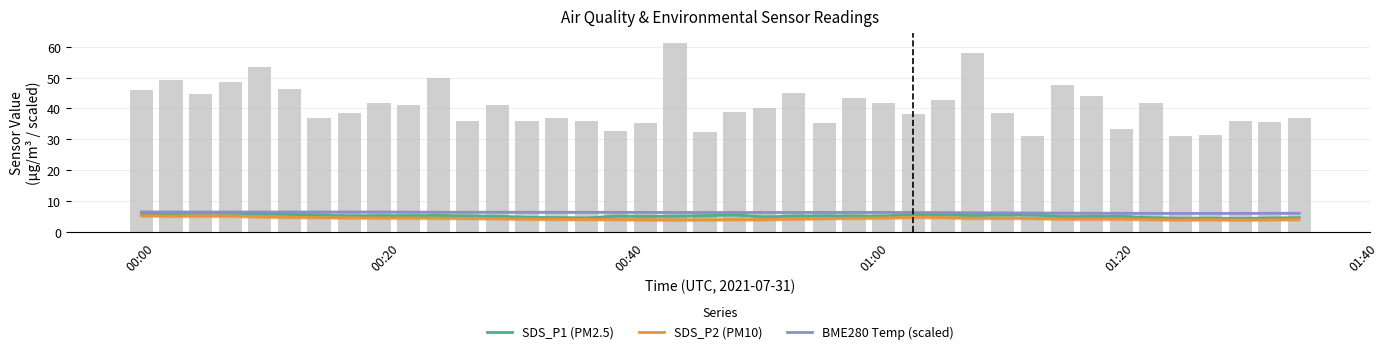

Does the chart contain stacked bars?

No